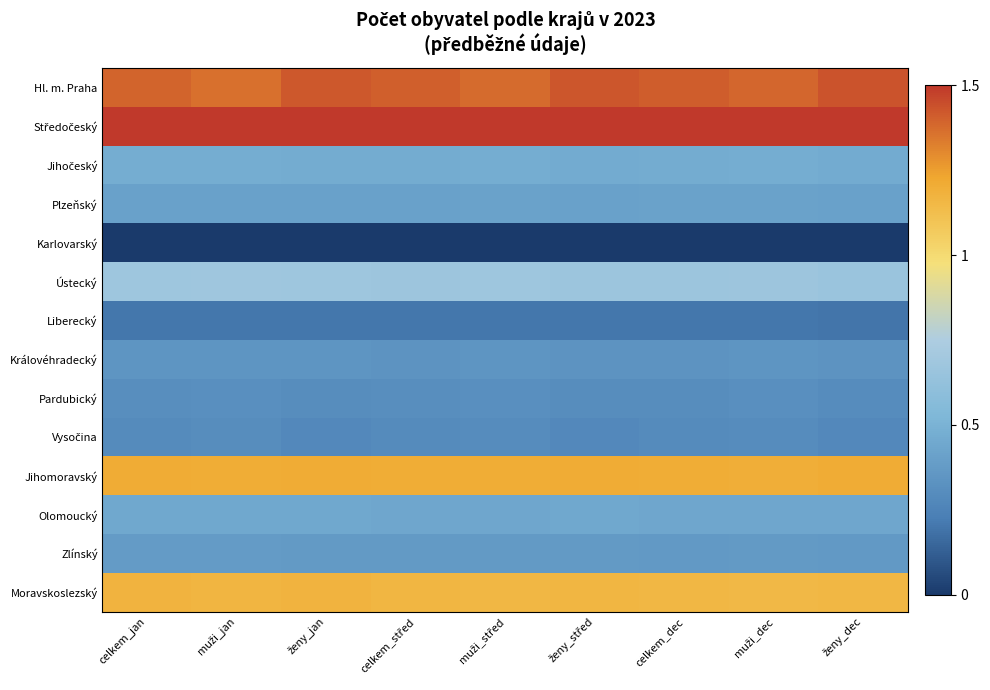

At which category is the sum across all series the highest?

ženy_jan